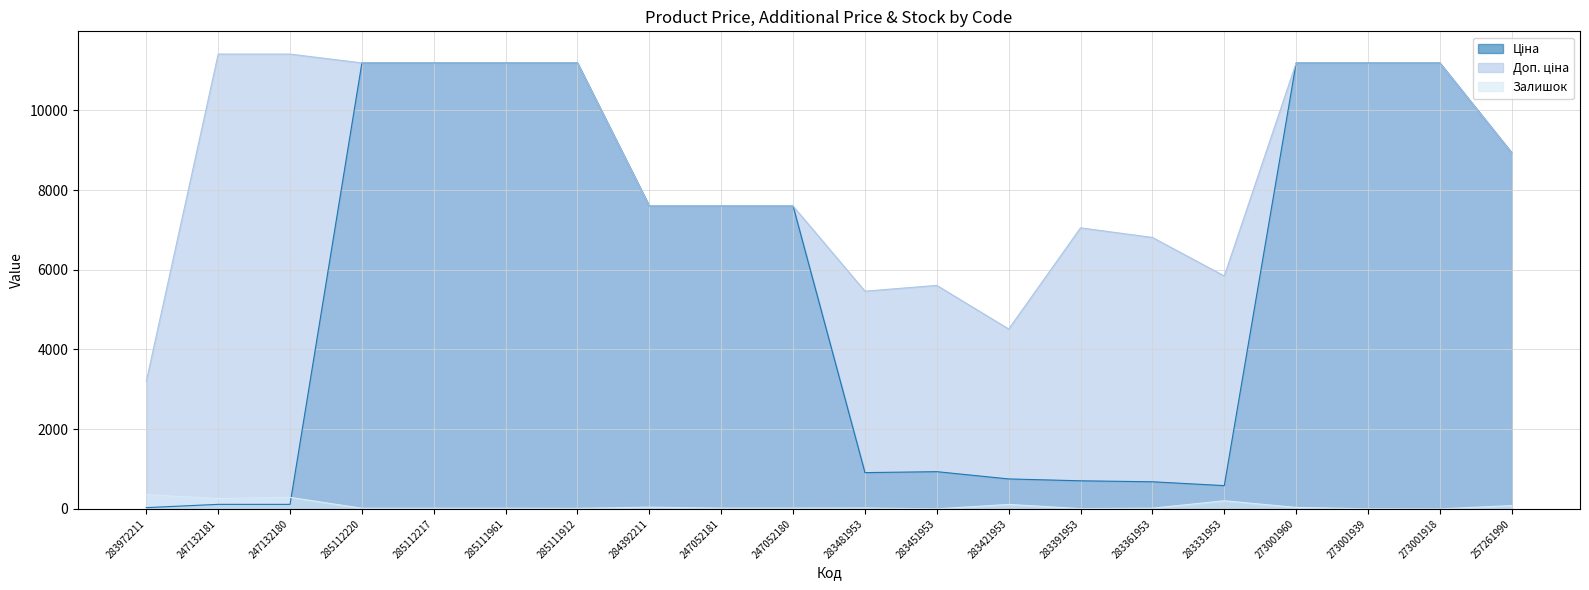

The value of Залишок at 284392211 is 44.0. True or false?

True